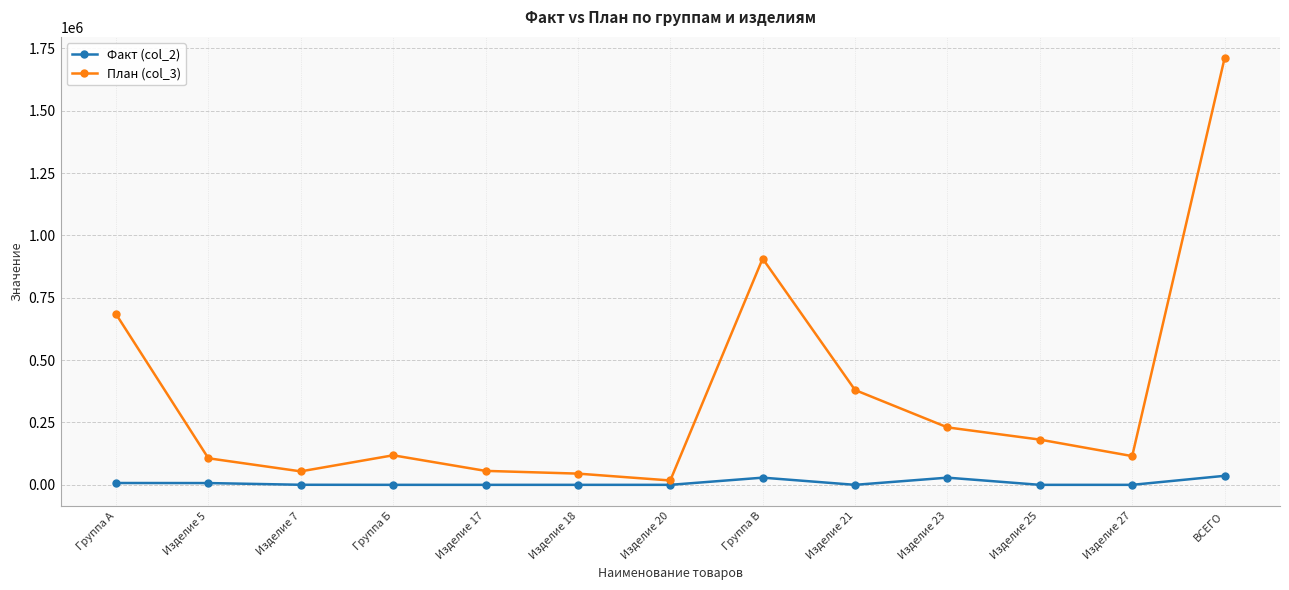

Is it true that План (col_3) equals 239944 at Группа А?

False